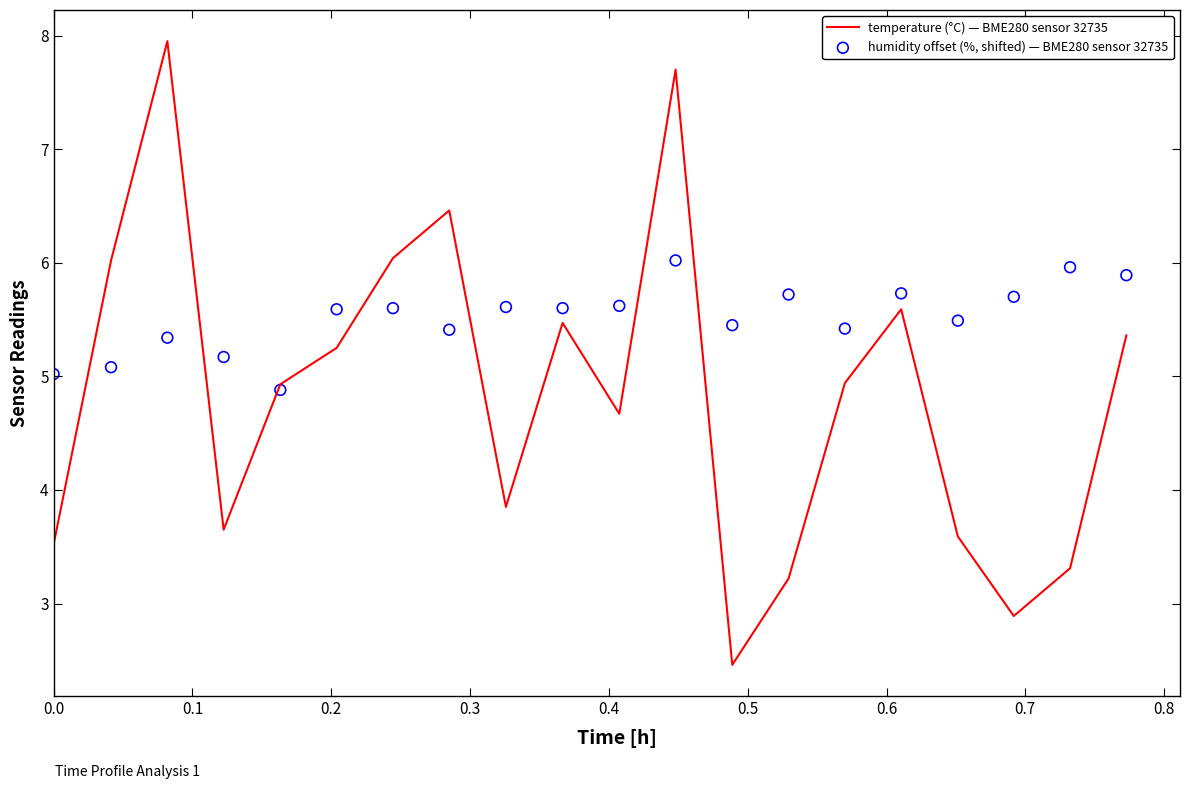

Which series has the largest total across all categories?

humidity offset (%, shifted) — BME280 sensor 32735